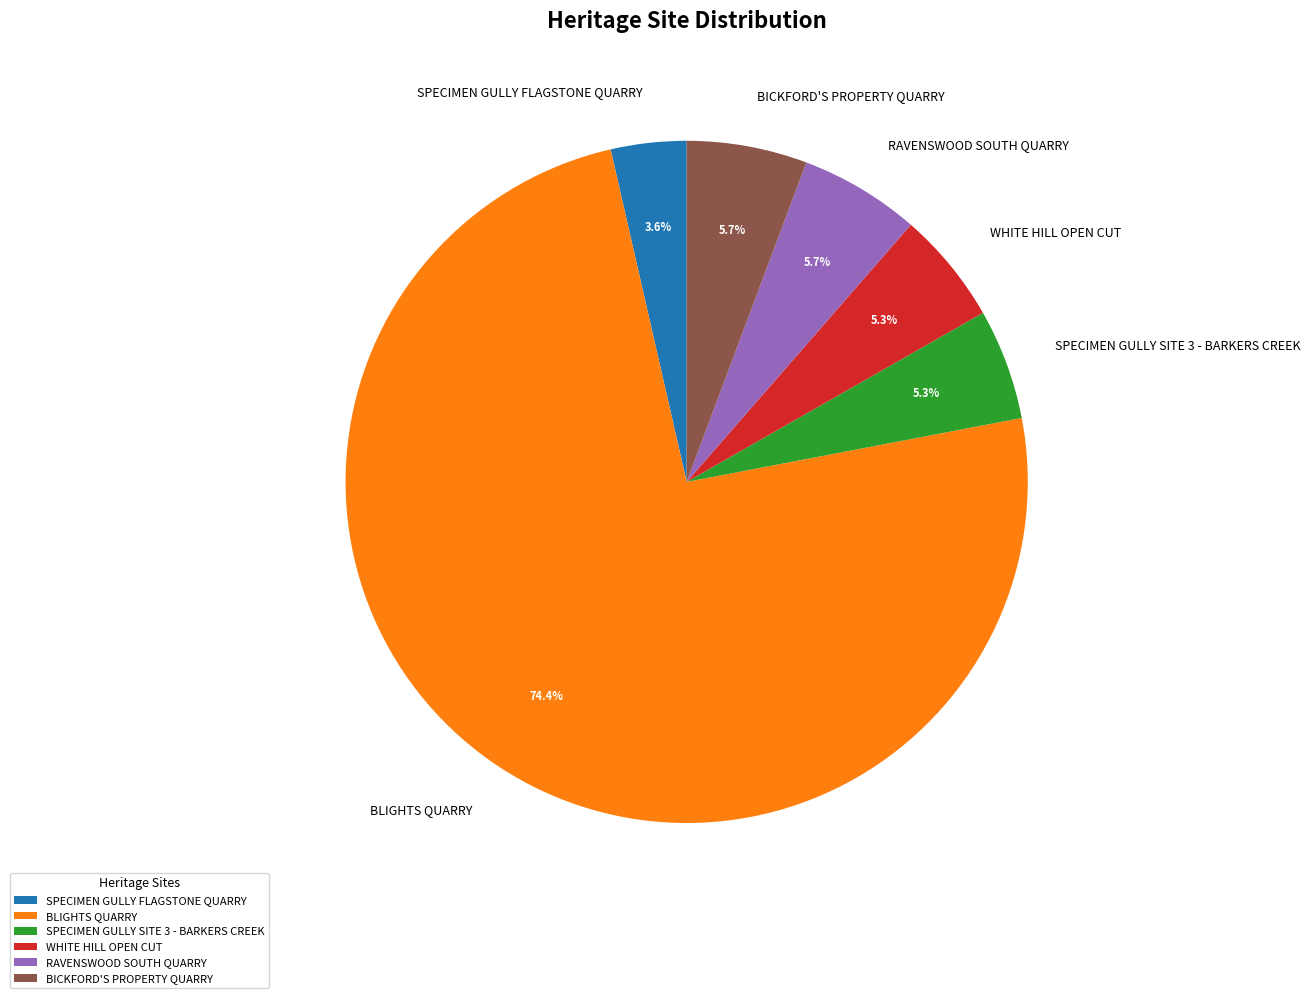

The WHITE HILL OPEN CUT slice represents 1% of the pie. True or false?

False